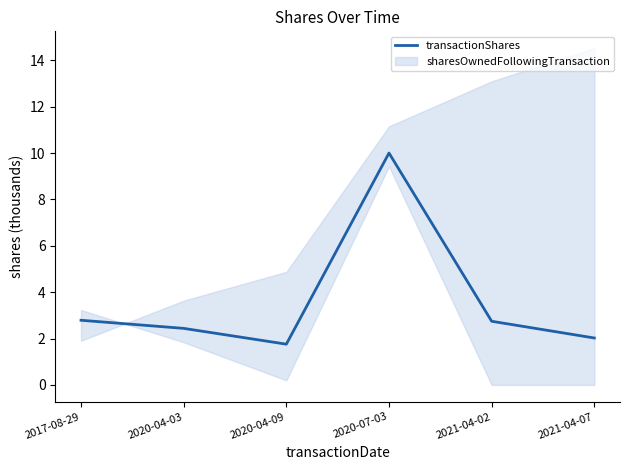

Rank the categories by value from lowest to highest.

2020-04-09, 2021-04-07, 2020-04-03, 2021-04-02, 2017-08-29, 2020-07-03